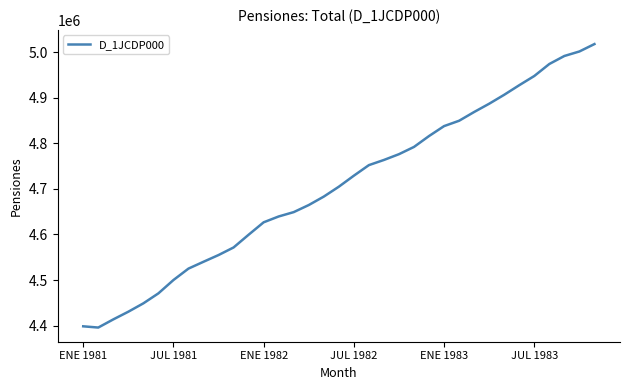

What is the difference between the maximum and minimum values?

621875